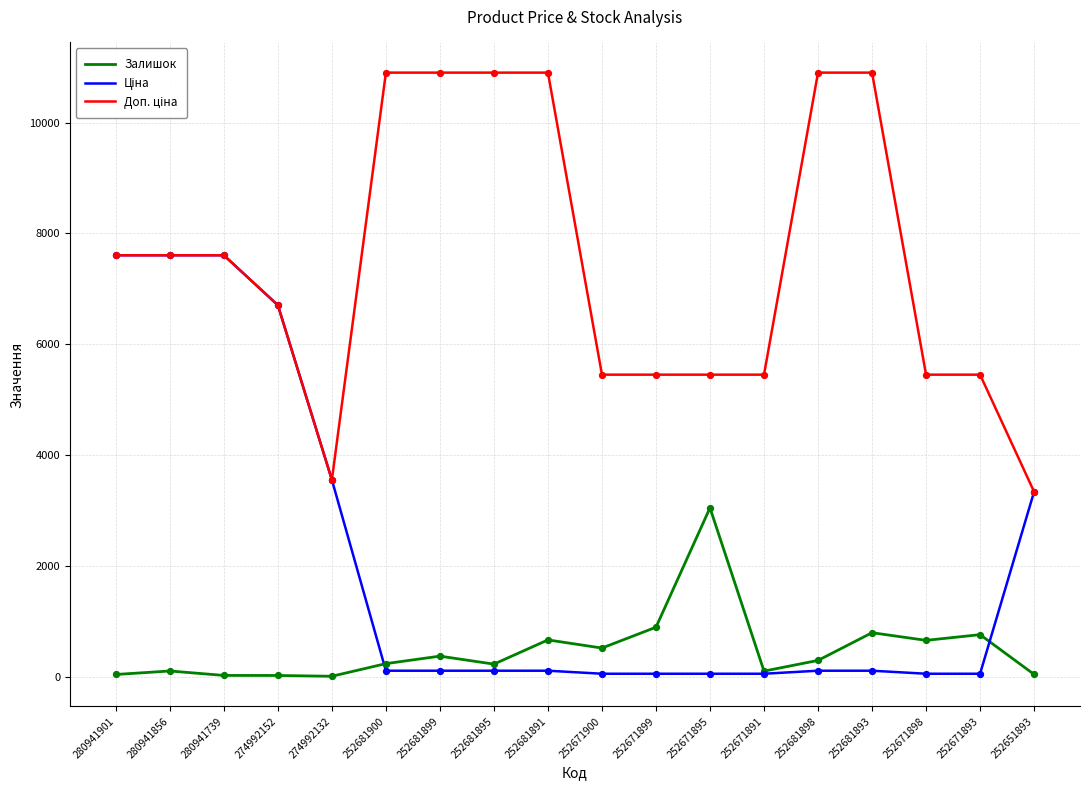

The value of Залишок at 252671900 is 518.0. True or false?

True